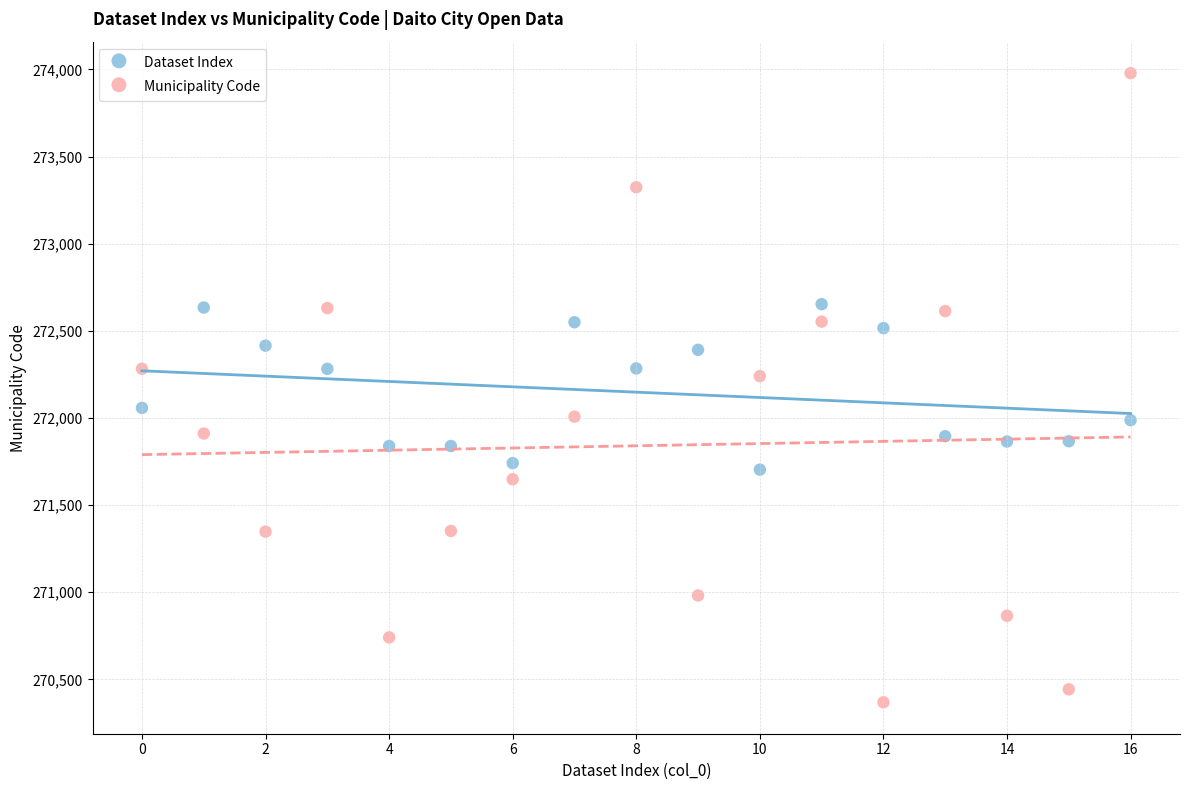

Which series has the largest Y range (max minus min)?

Municipality Code